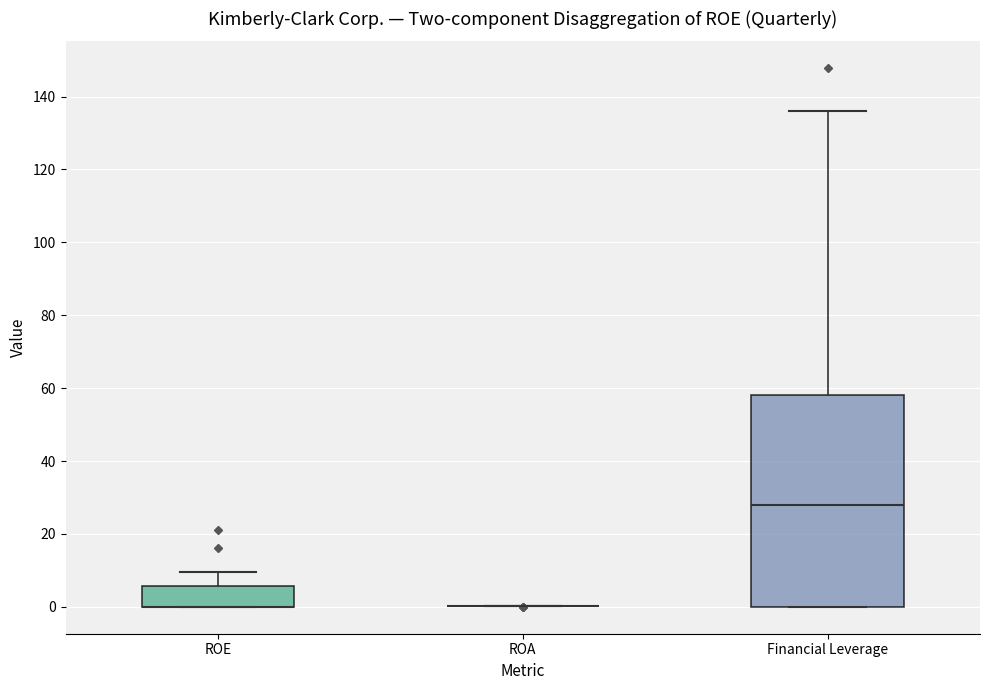

Comparing the boxes themselves (not the whiskers), which one is the tallest?

Financial Leverage